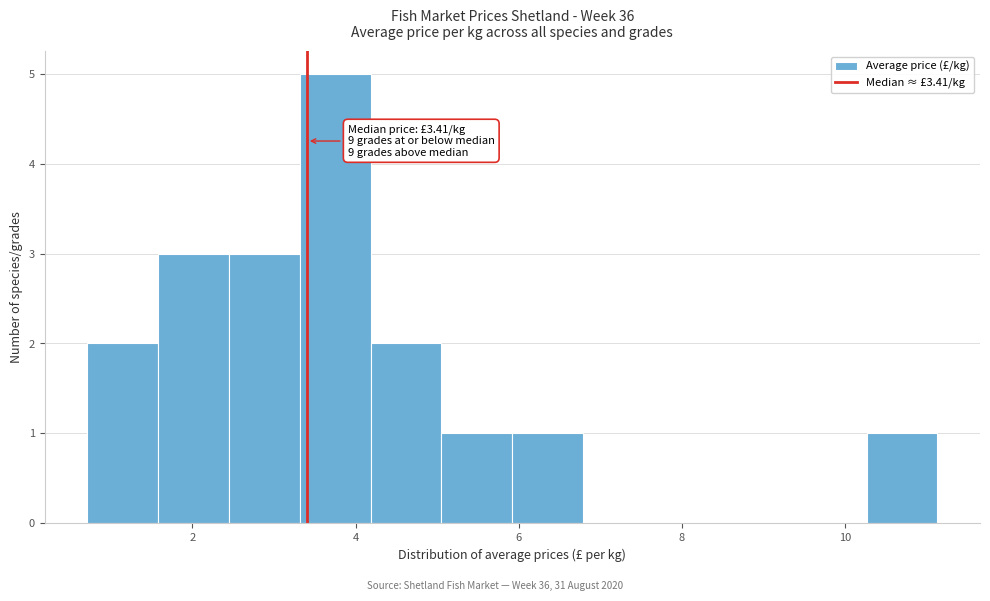

Which range on the x-axis has the tallest bar?

3.4 to 4.2